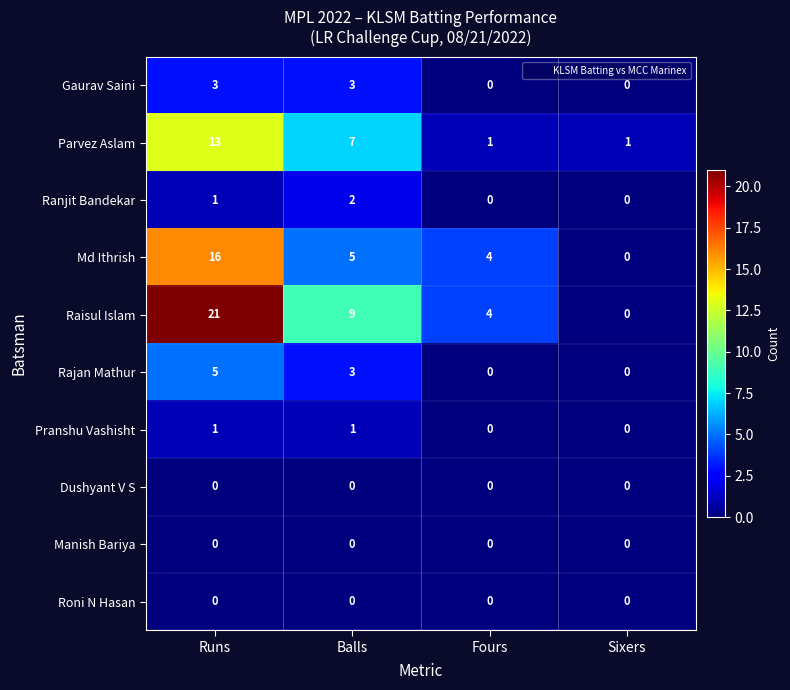

The Manish Bariya series shows 0 at Balls. True or false?

True